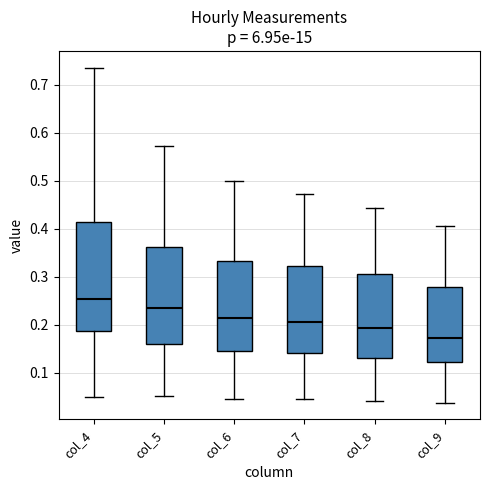

Which box is the tallest, from its lower edge to its upper edge?

col_4